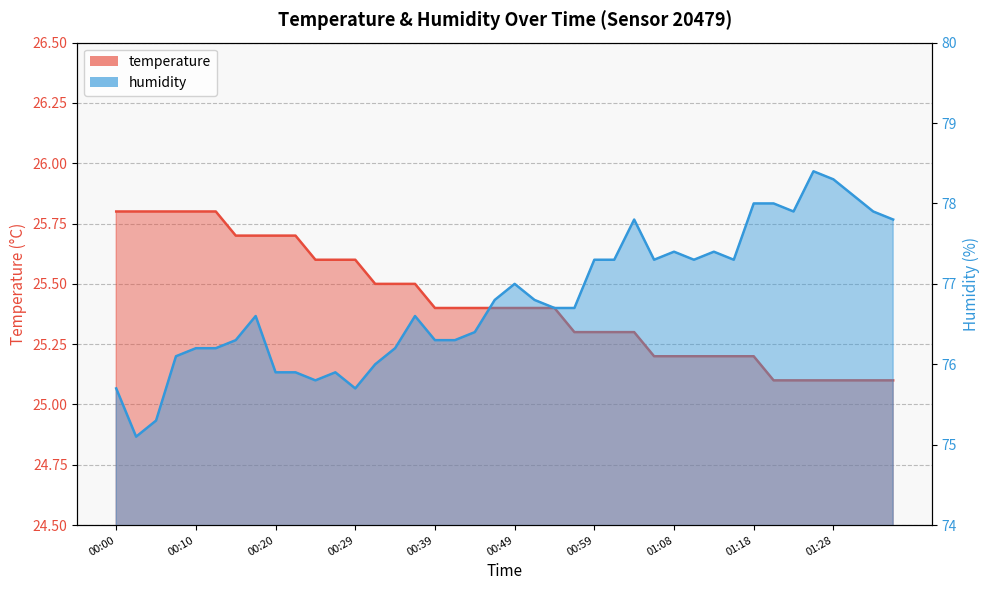

What is the approximate value of temperature at 00:20?

25.7